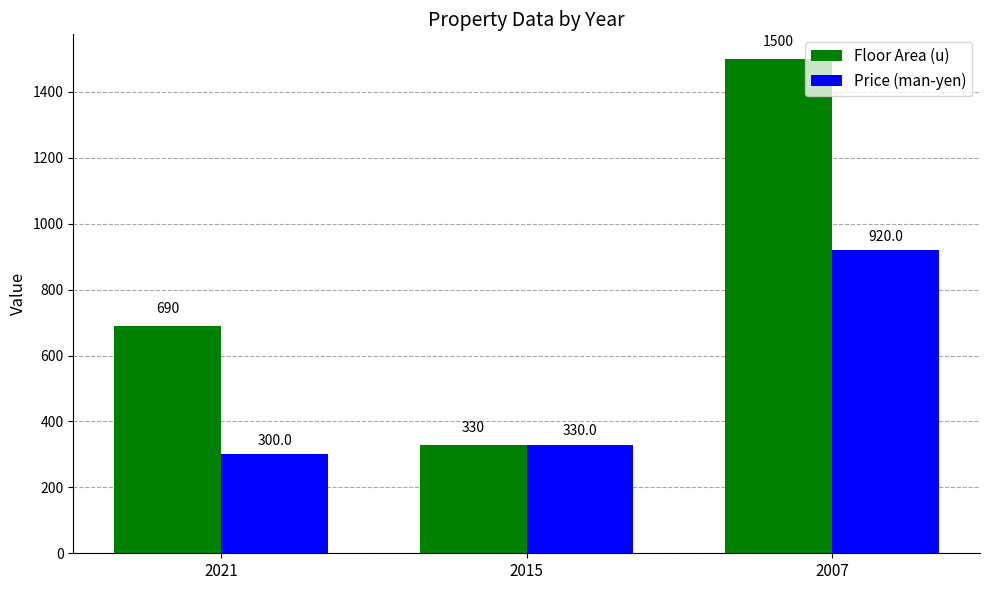

Reading left to right, transcribe all the data shown in this chart.

Floor Area (u): 690	330	1500
Price (man-yen): 300	330	920